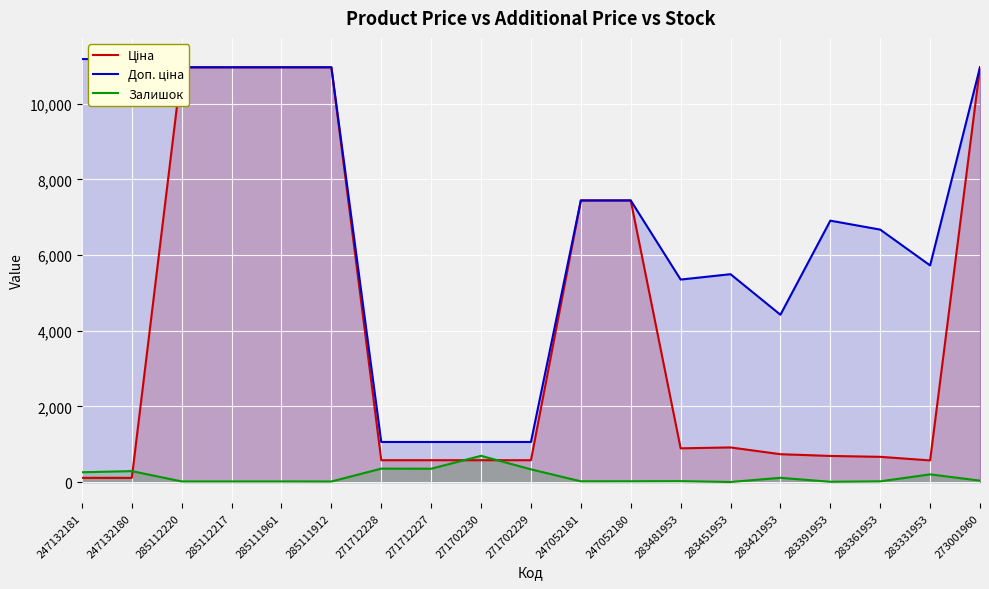

True or false: Ціна has more than 1 interior local peaks.

False